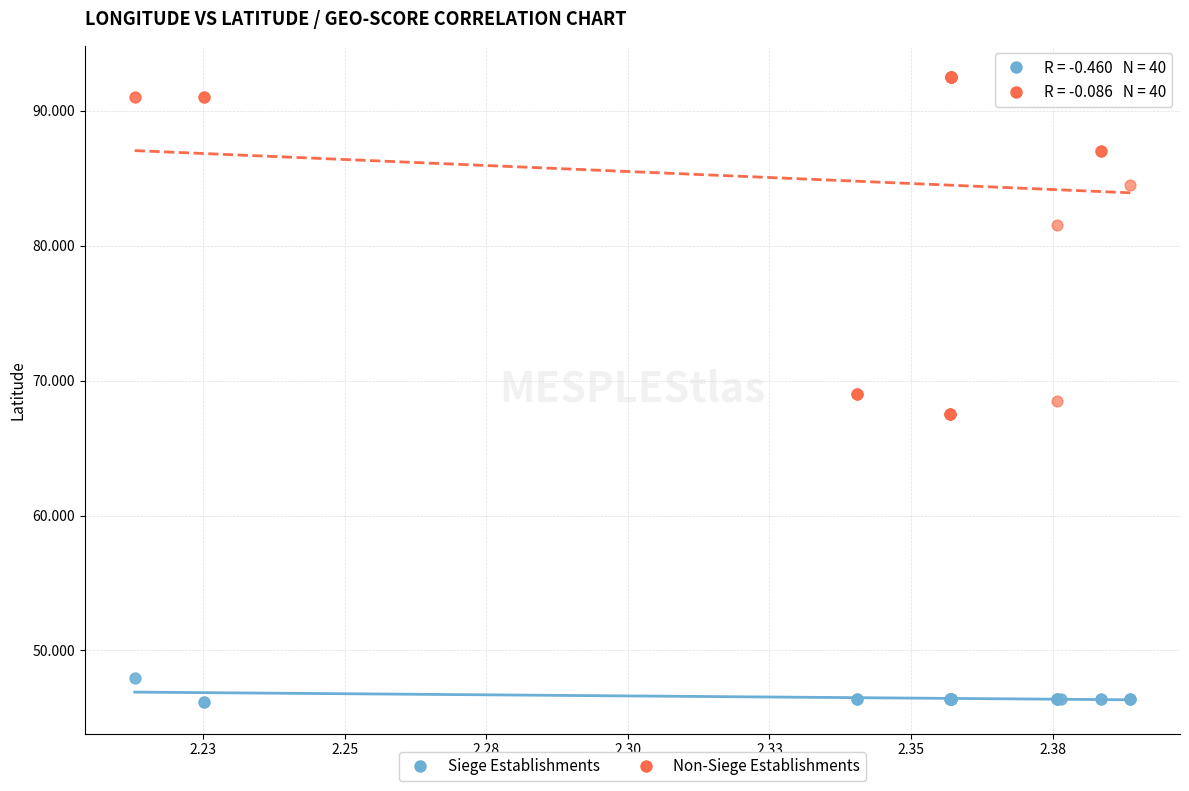

Which series contains the lowest Y value?

Siege Establishments